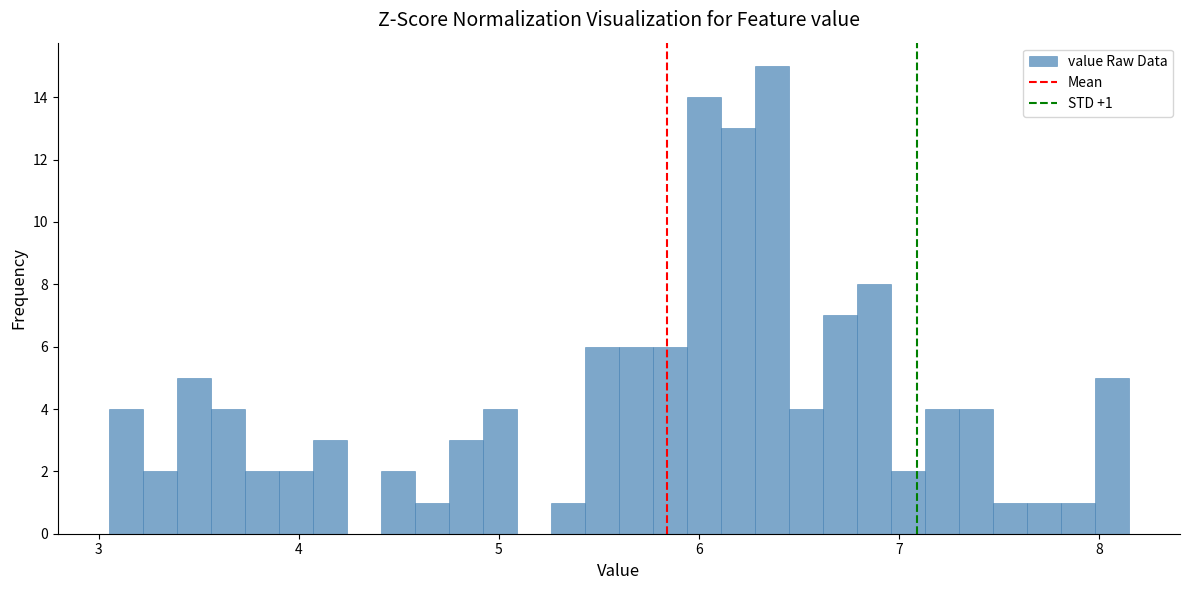

Around what value on the x-axis is the tallest bar? Give the approximate position of its centre, as read against the axis.

6.4